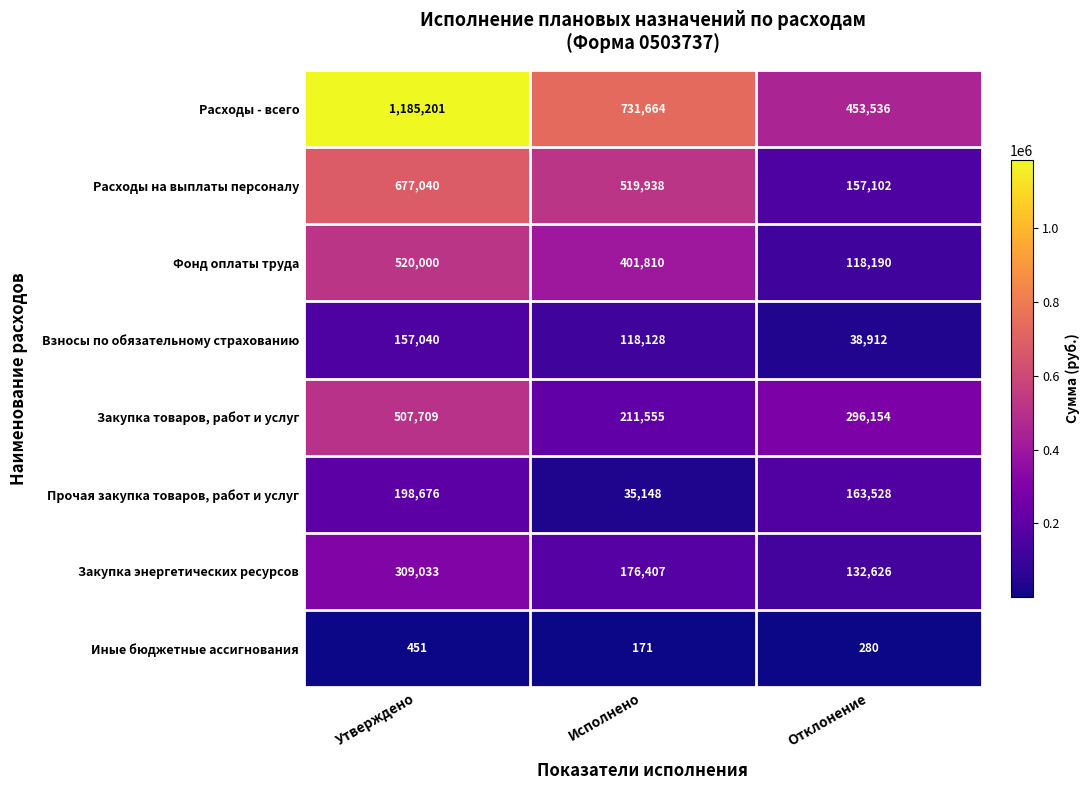

Rank the series by their maximum value, from highest to lowest.

Расходы - всего, Расходы на выплаты персоналу, Фонд оплаты труда, Закупка товаров, работ и услуг, Закупка энергетических ресурсов, Прочая закупка товаров, работ и услуг, Взносы по обязательному страхованию, Иные бюджетные ассигнования